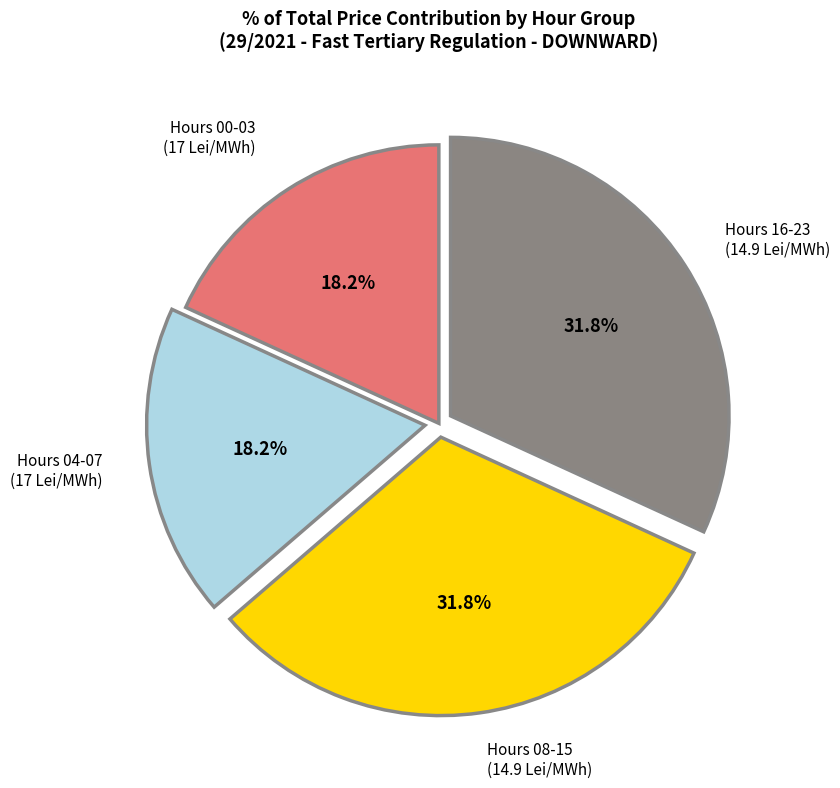

Is there any slice that represents more than half of the pie?

No